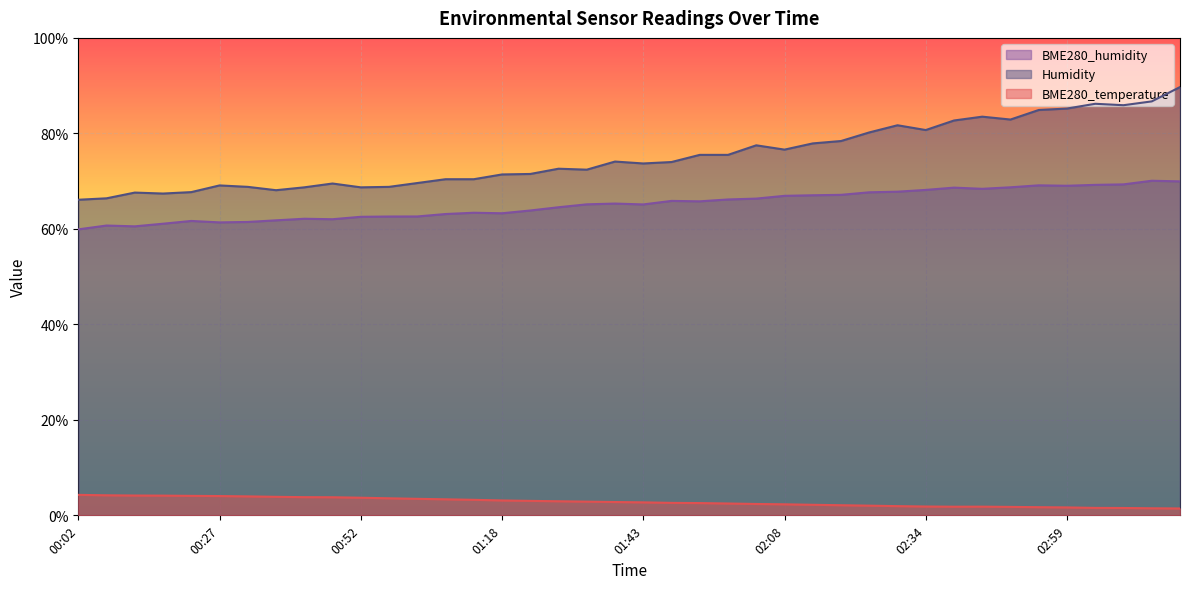

Reading left to right, transcribe all the data shown in this chart.

BME280_temperature: 00:02=4.3	00:07=4.2	00:12=4.2	00:17=4.1	00:22=4.1	00:27=4.0	00:32=4.0	00:37=3.9	00:42=3.8	00:47=3.8	00:52=3.7	00:57=3.6	01:03=3.5	01:08=3.4	01:13=3.2	01:18=3.1	01:23=3.0	01:28=3.0	01:33=2.9	01:38=2.8	01:43=2.7	01:48=2.6	01:53=2.6	01:58=2.5	02:03=2.4	02:08=2.3	02:13=2.2	02:18=2.1	02:23=2.0	02:29=1.9	02:34=1.9	02:39=1.8	02:44=1.8	02:49=1.8	02:54=1.7	02:59=1.7	03:04=1.6	03:09=1.5	03:14=1.5	03:19=1.4
Humidity: 00:02=66.1	00:07=66.4	00:12=67.6	00:17=67.4	00:22=67.7	00:27=69.1	00:32=68.8	00:37=68.1	00:42=68.7	00:47=69.5	00:52=68.7	00:57=68.8	01:03=69.6	01:08=70.4	01:13=70.4	01:18=71.4	01:23=71.5	01:28=72.6	01:33=72.4	01:38=74.1	01:43=73.7	01:48=74.0	01:53=75.5	01:58=75.5	02:03=77.5	02:08=76.6	02:13=77.9	02:18=78.4	02:23=80.2	02:29=81.7	02:34=80.7	02:39=82.7	02:44=83.5	02:49=82.9	02:54=84.9	02:59=85.2	03:04=86.2	03:09=85.9	03:14=86.7	03:19=89.7
BME280_humidity: 00:02=59.9	00:07=60.7	00:12=60.5	00:17=61.1	00:22=61.7	00:27=61.4	00:32=61.5	00:37=61.8	00:42=62.1	00:47=62.0	00:52=62.5	00:57=62.6	01:03=62.6	01:08=63.1	01:13=63.4	01:18=63.3	01:23=63.9	01:28=64.5	01:33=65.1	01:38=65.3	01:43=65.1	01:48=65.9	01:53=65.8	01:58=66.2	02:03=66.3	02:08=66.9	02:13=67.0	02:18=67.1	02:23=67.7	02:29=67.8	02:34=68.2	02:39=68.6	02:44=68.4	02:49=68.7	02:54=69.1	02:59=69.0	03:04=69.2	03:09=69.3	03:14=70.1	03:19=70.0